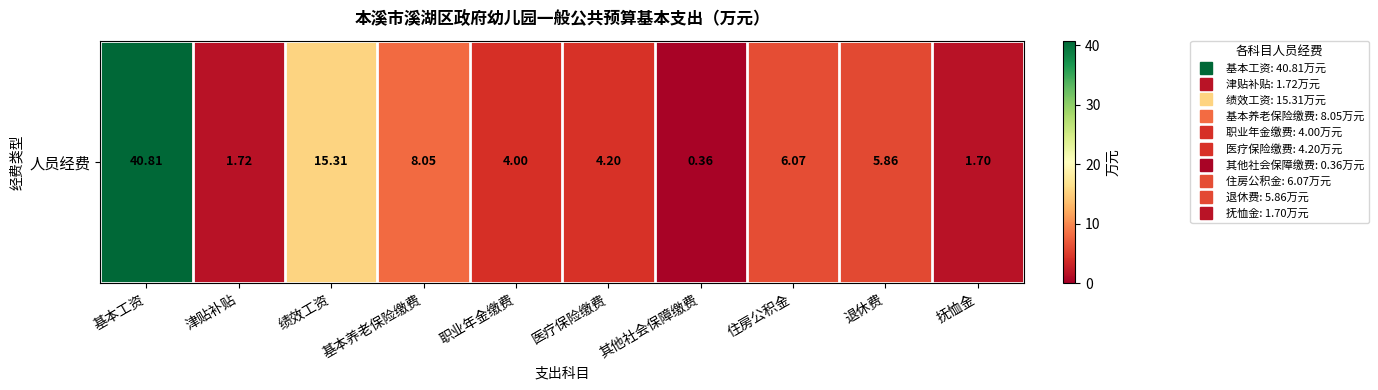

Reading left to right, extract all data points from this chart.

基本工资=40.8	津贴补贴=1.7	绩效工资=15.3	基本养老保险缴费=8.1	职业年金缴费=4.0	医疗保险缴费=4.2	其他社会保障缴费=0.4	住房公积金=6.1	退休费=5.9	抚恤金=1.7